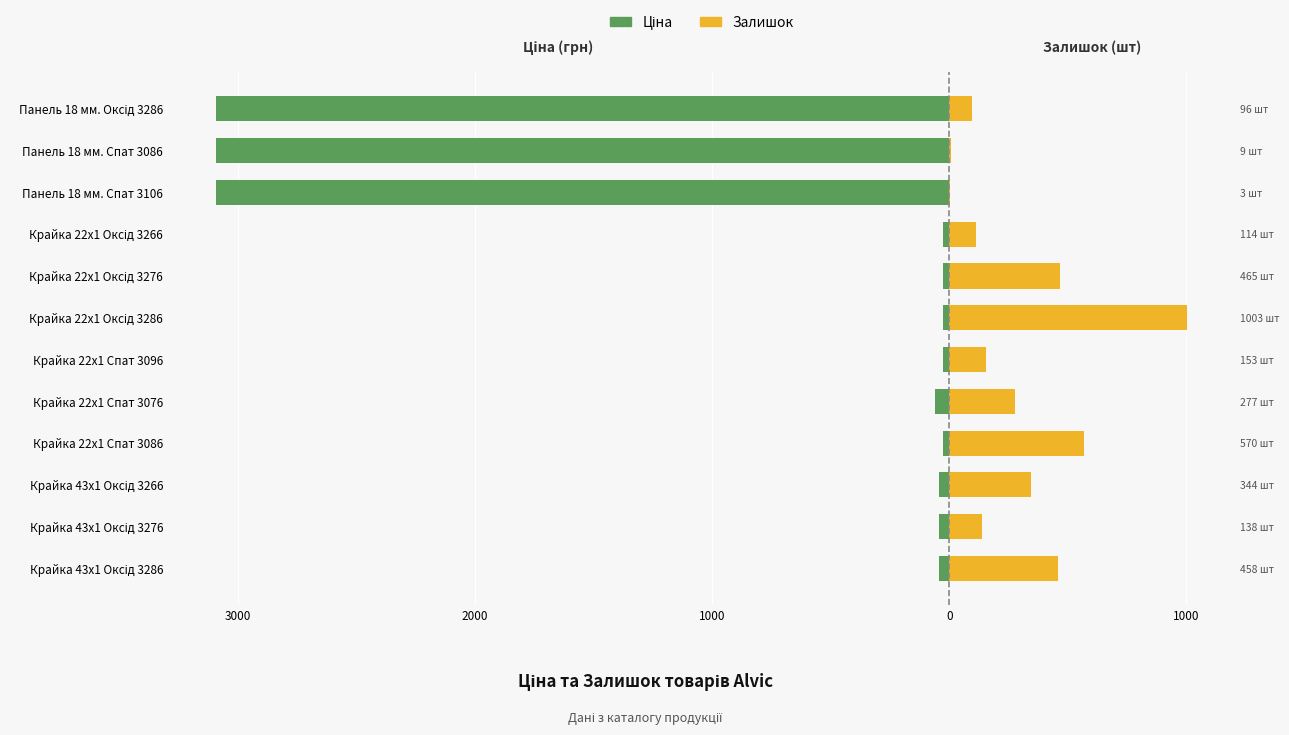

What are all the series names shown in the legend?

Ціна, Залишок